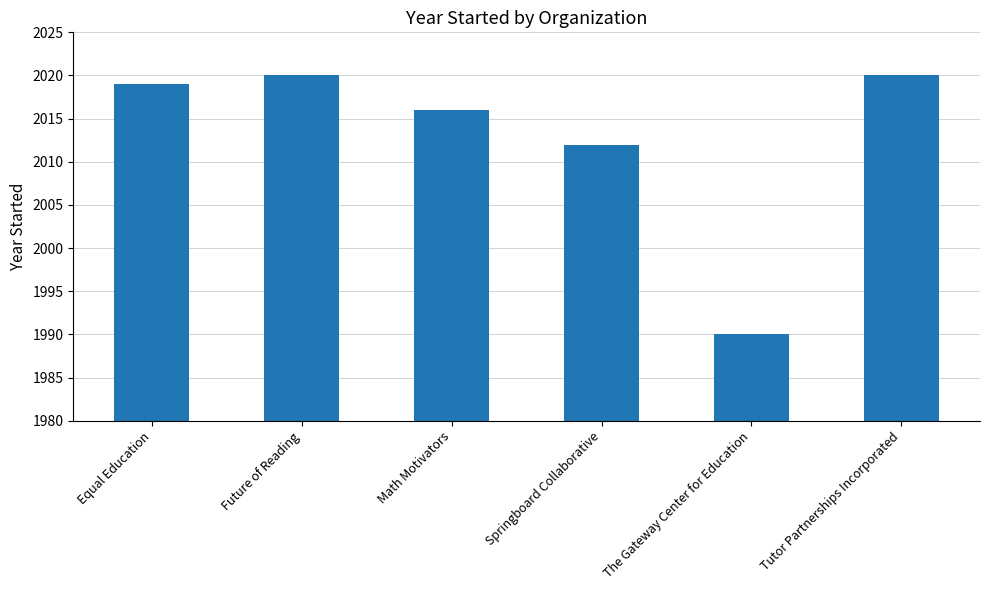

What is the maximum value shown in the chart?

2020